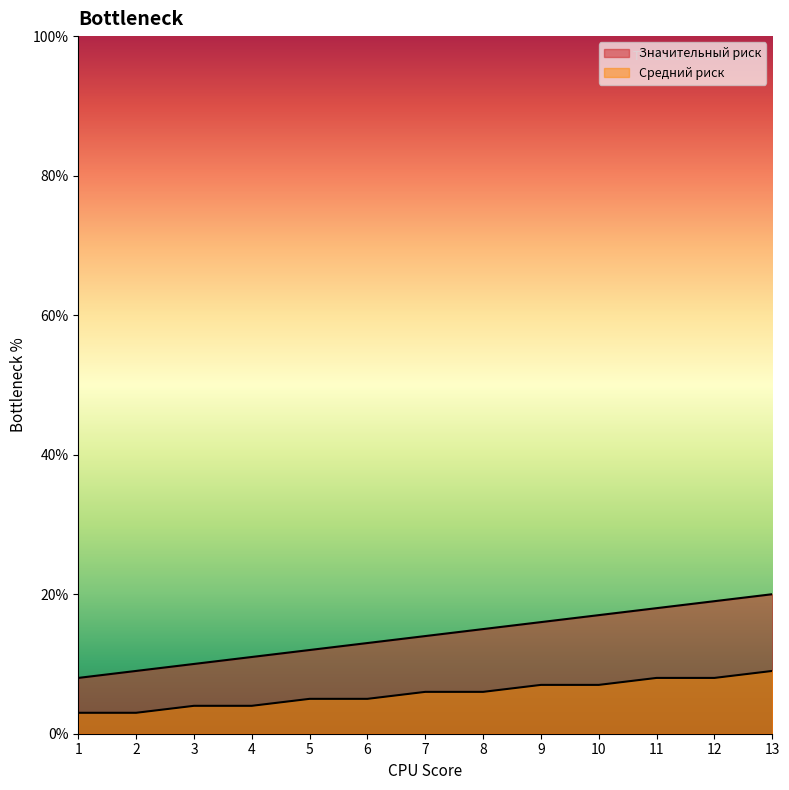

What are all the series names shown in the legend?

Значительный риск, Средний риск